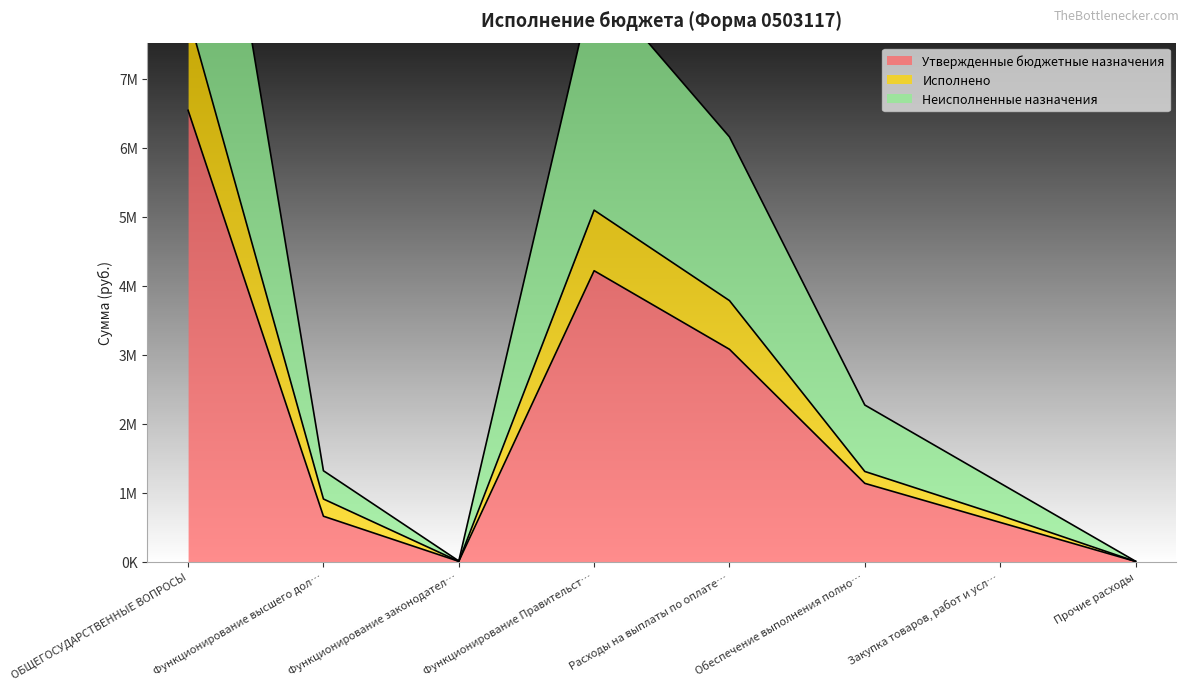

What is the spread (max minus min) of values at Функционирование законодател…?

5000.0